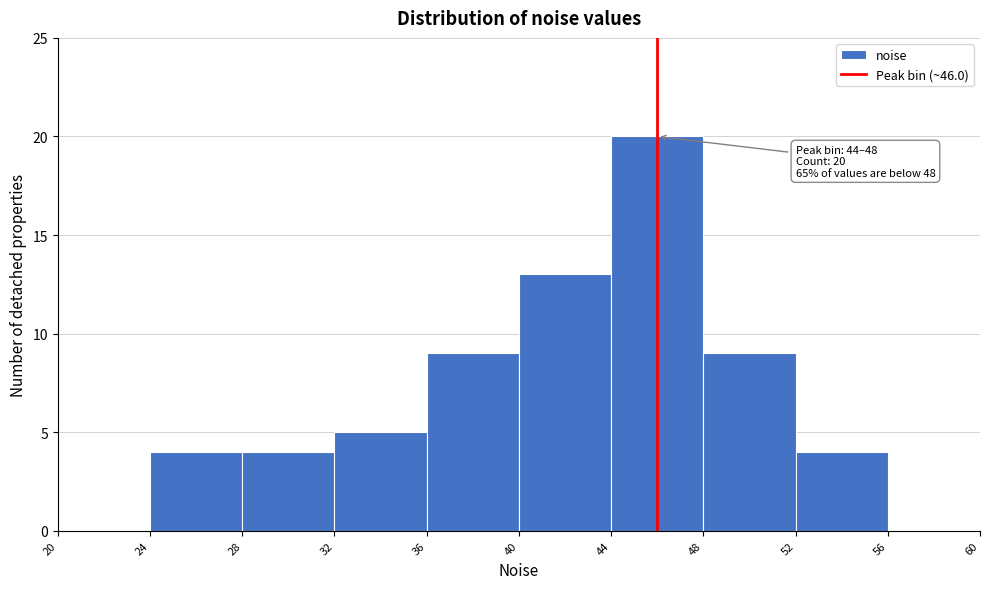

Which range on the x-axis has the tallest bar?

44 to 48